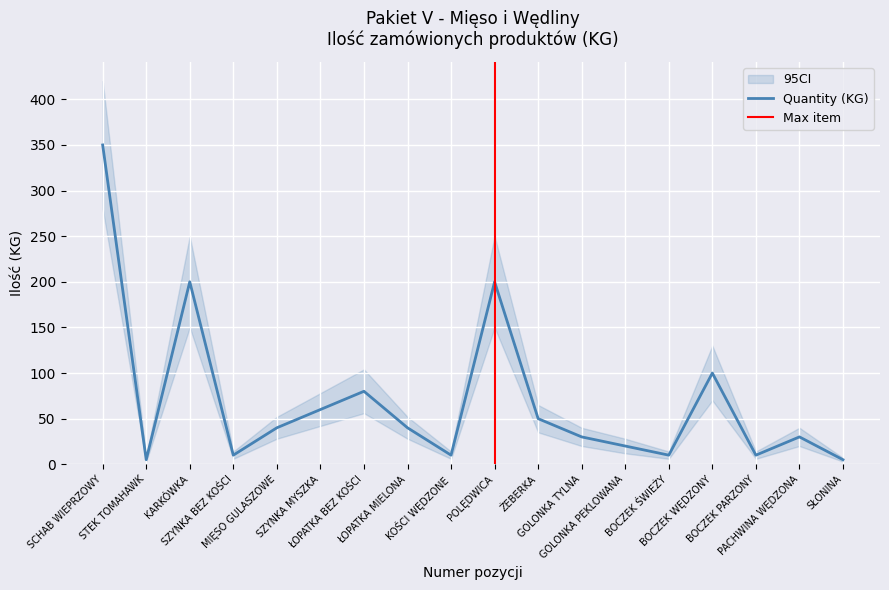

At how many categories does at least one series exceed 118?

4